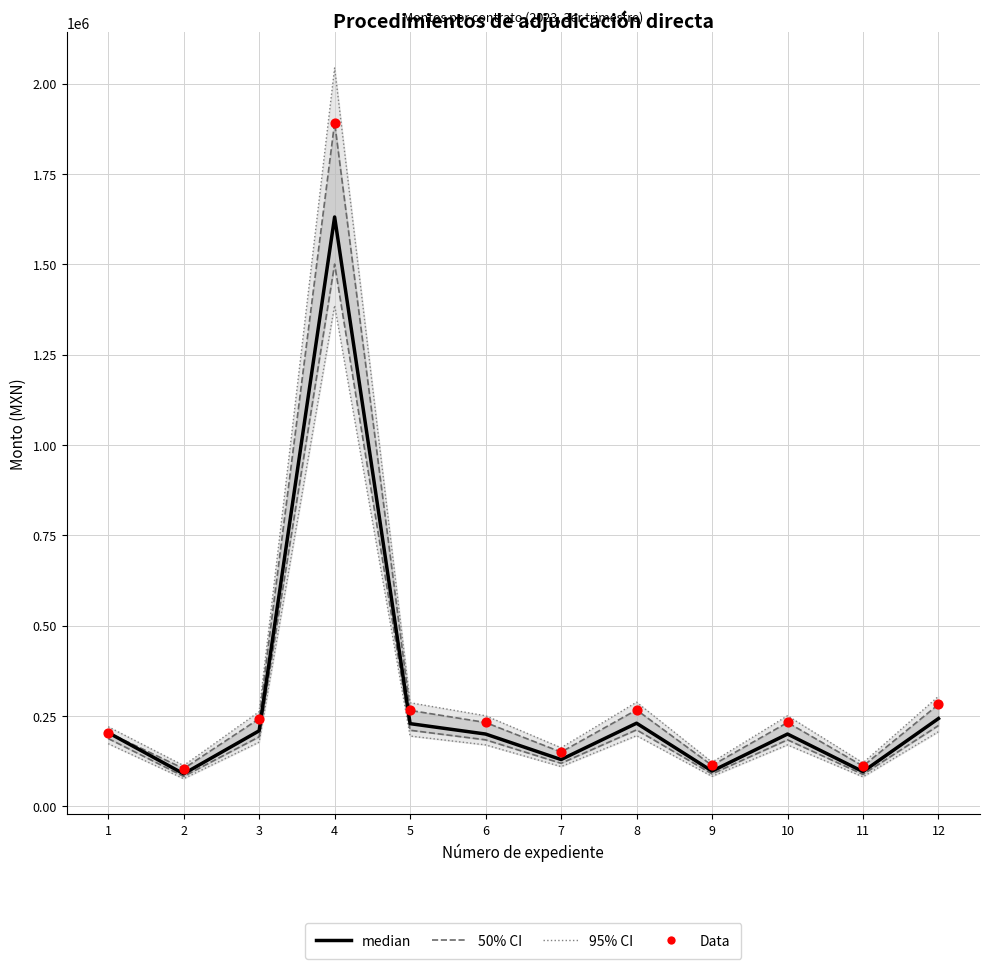

At how many categories does at least one series exceed 1371530?

1